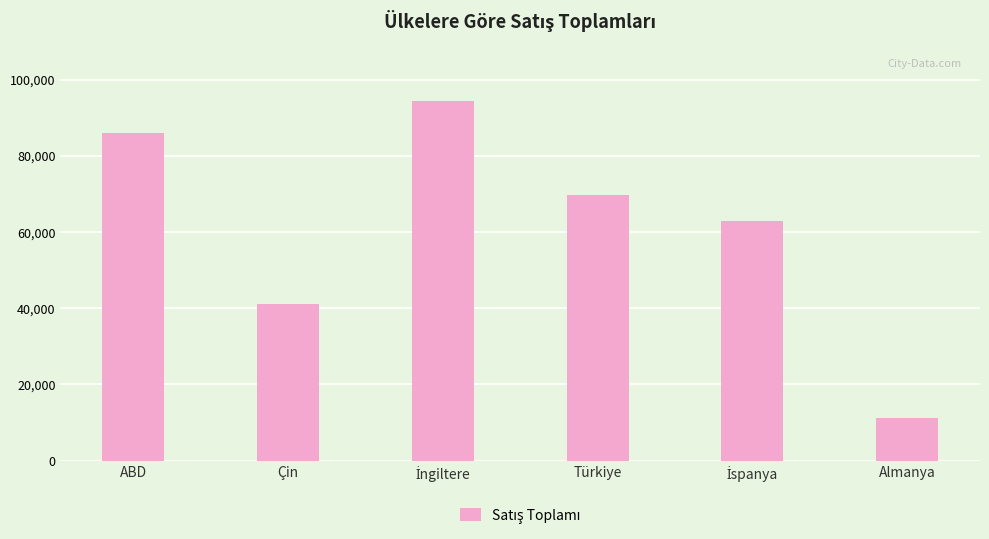

Reading left to right, extract all data points from this chart.

86030	41000	94560	69660	63020	11200